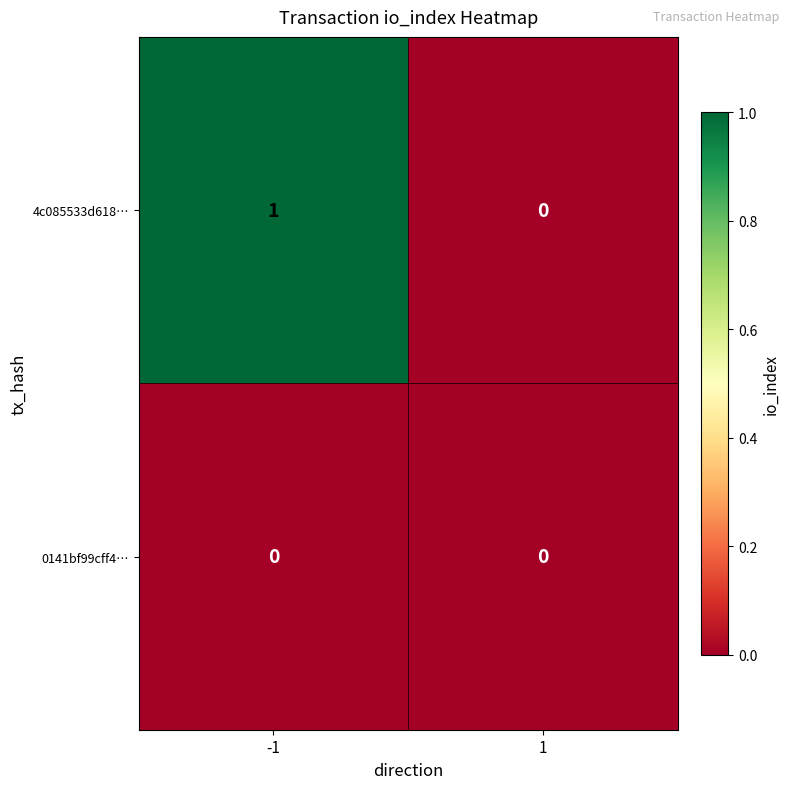

Rank the series by their average value, from lowest to highest.

0141bf99cff4…, 4c085533d618…